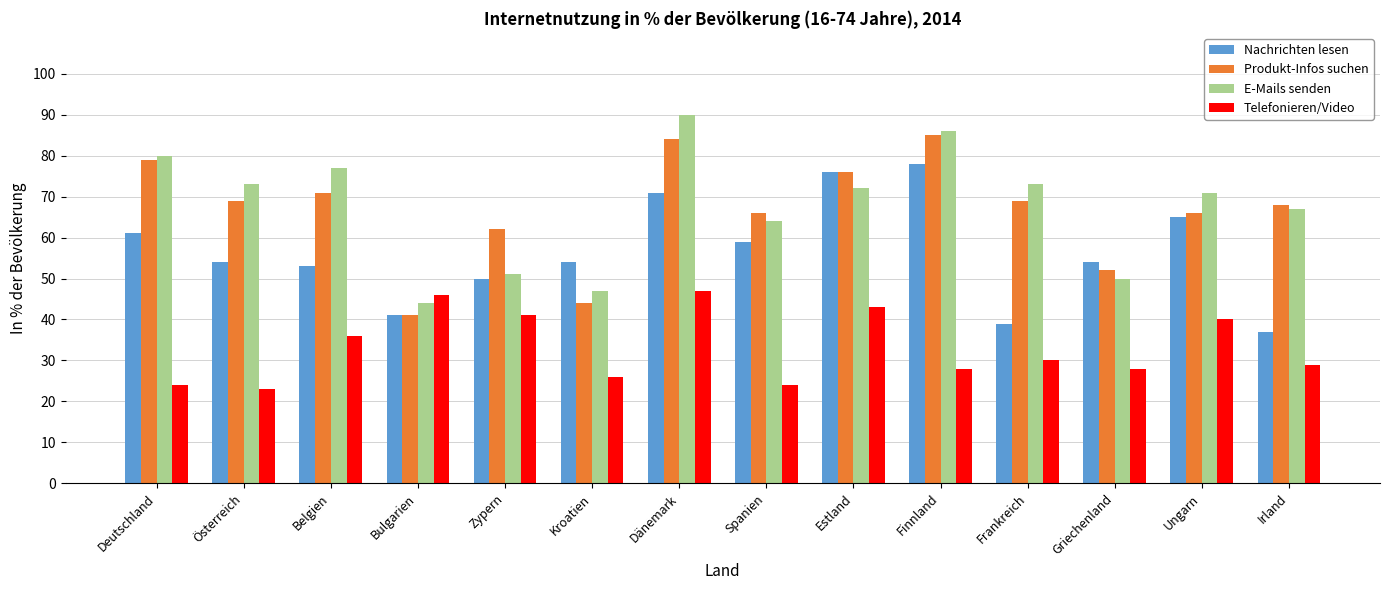

True or false: E-Mails senden has a value of 69 at Griechenland.

False